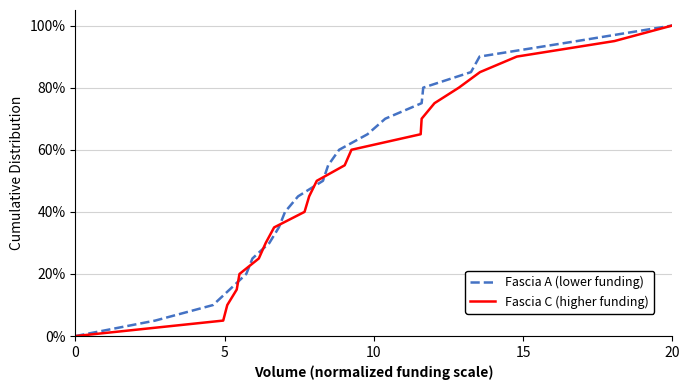

What is the difference between the maximum and minimum values in the Fascia A (lower funding) series?

100.0